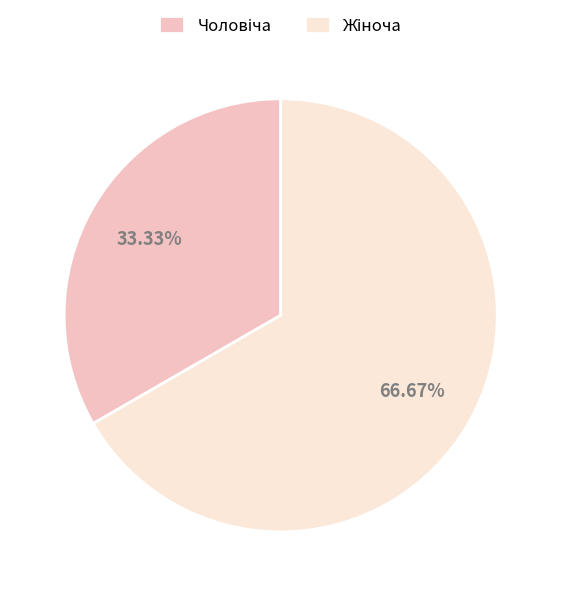

Is there any slice that represents more than half of the pie?

Yes